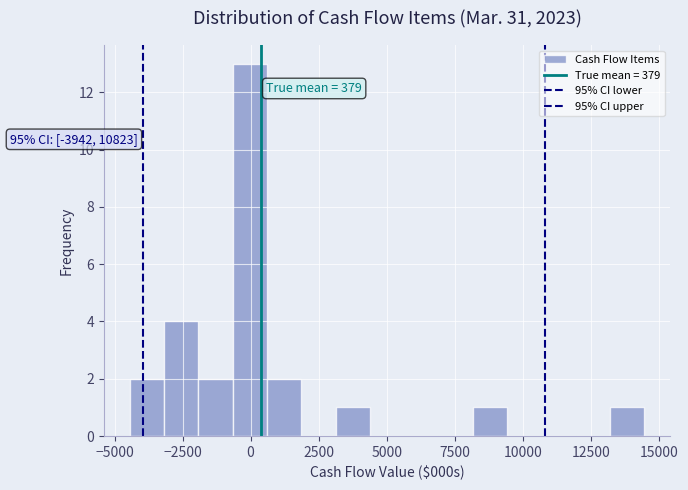

Read against the x-axis, roughly where is the centre of the tallest bar?

0